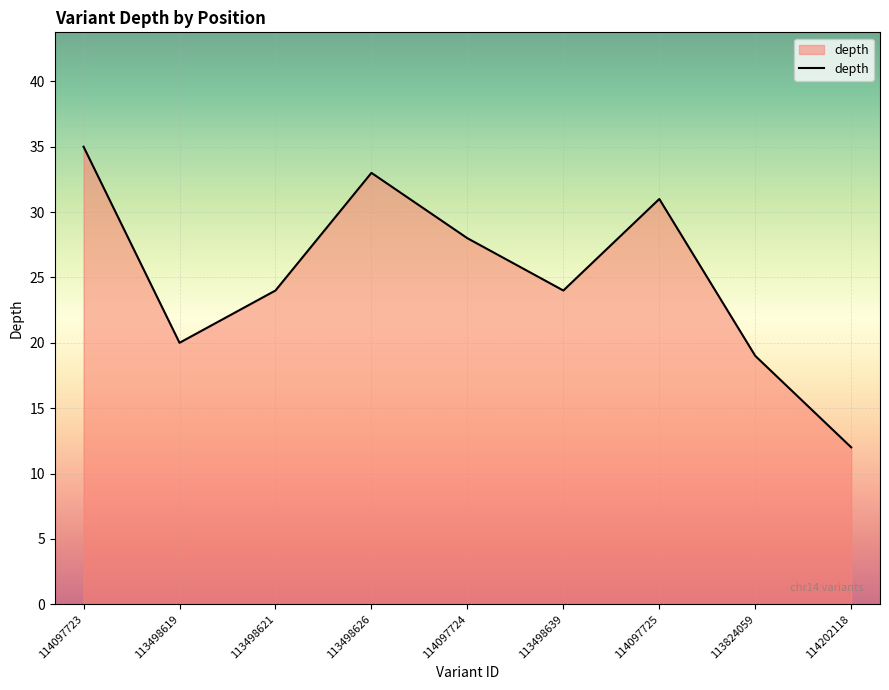

What is the sum of the values at 113498619 and 113498626?

53